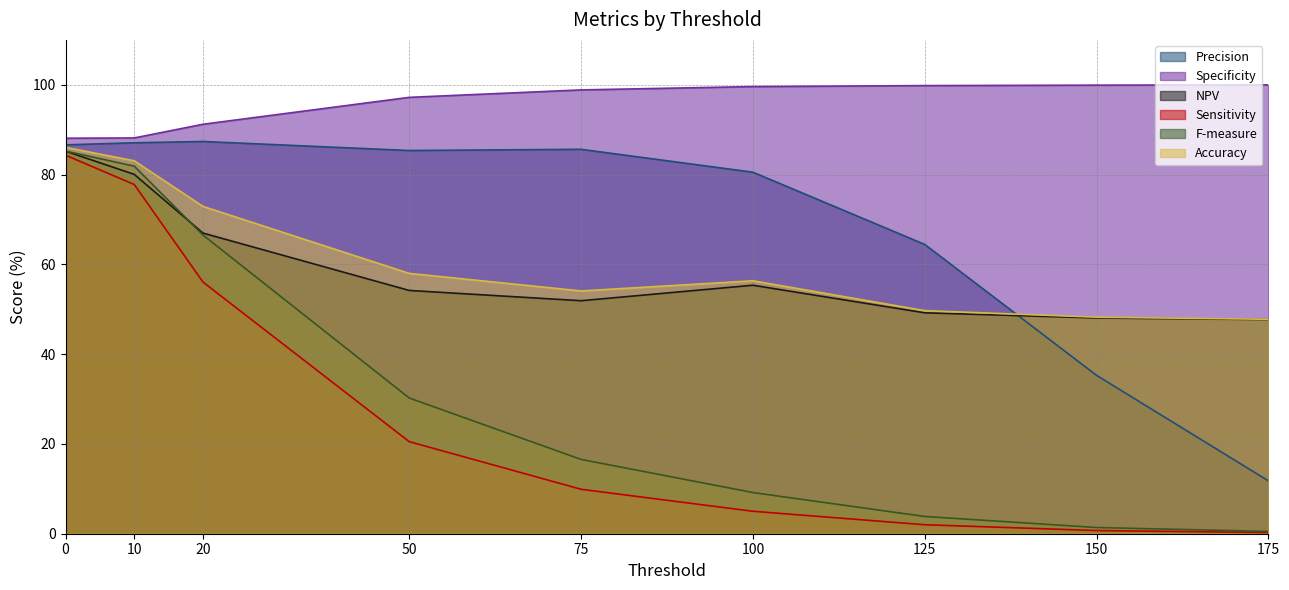

Between 150 and 20, which is larger?

20